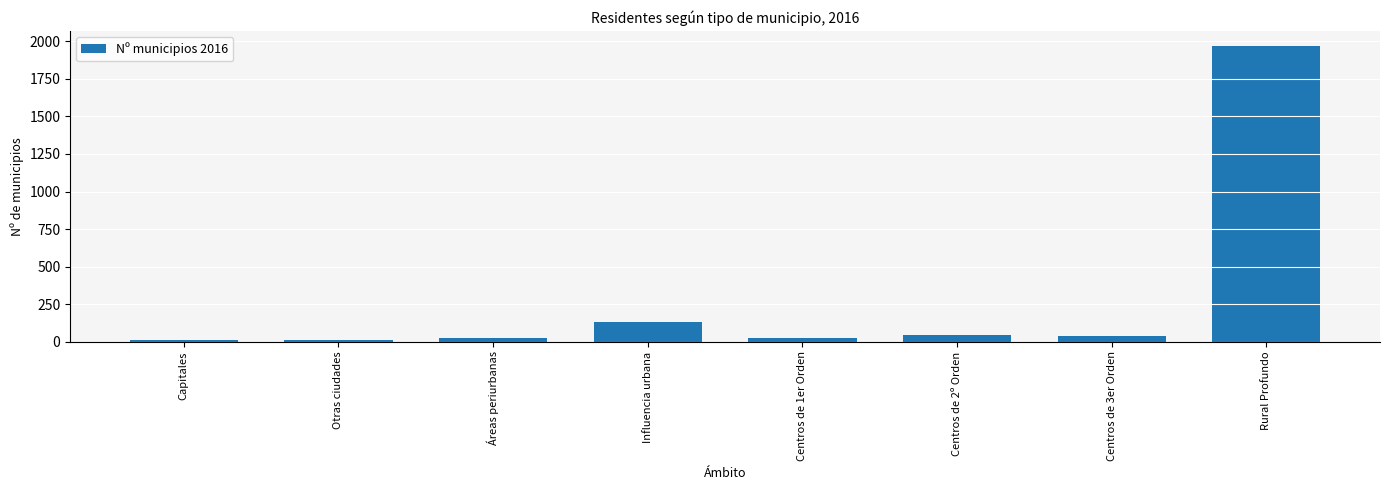

What is the label of the 2nd bar from the right?

Centros de 3er Orden